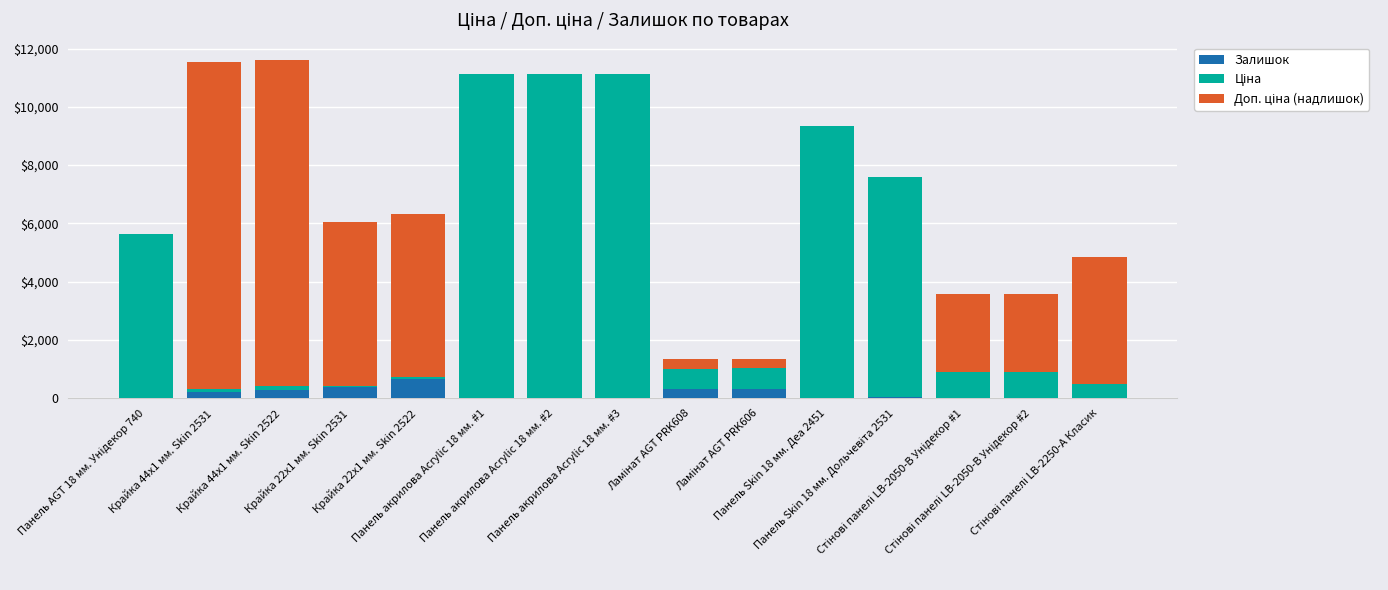

What is the sum of all Залишок values?

2331.0